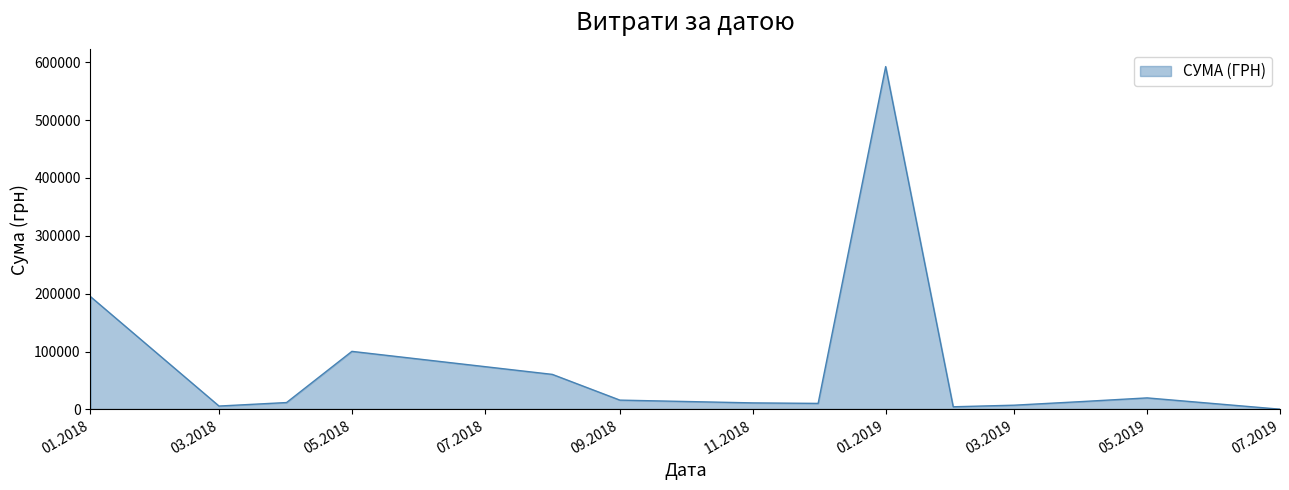

What is the difference between the maximum and minimum values?

592171.1